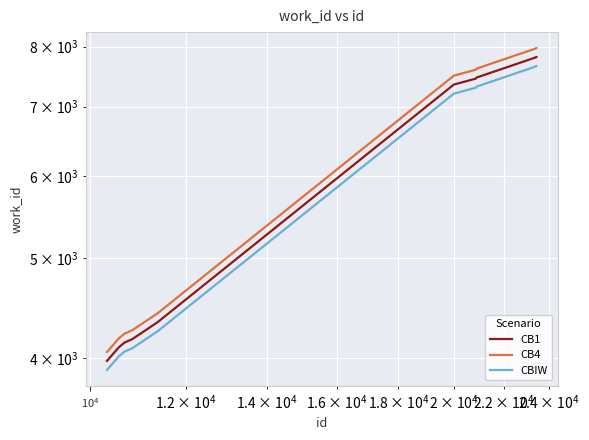

True or false: CBIW and CB4 intersect in this chart.

False